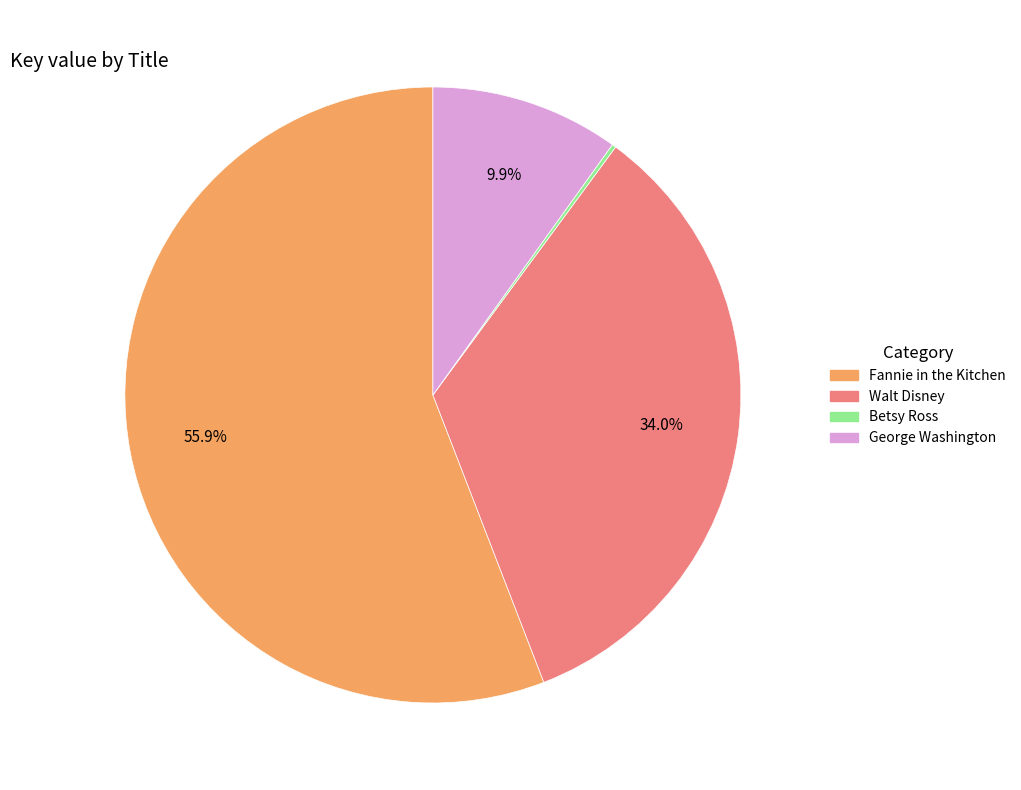

Does any single category account for the majority?

Yes